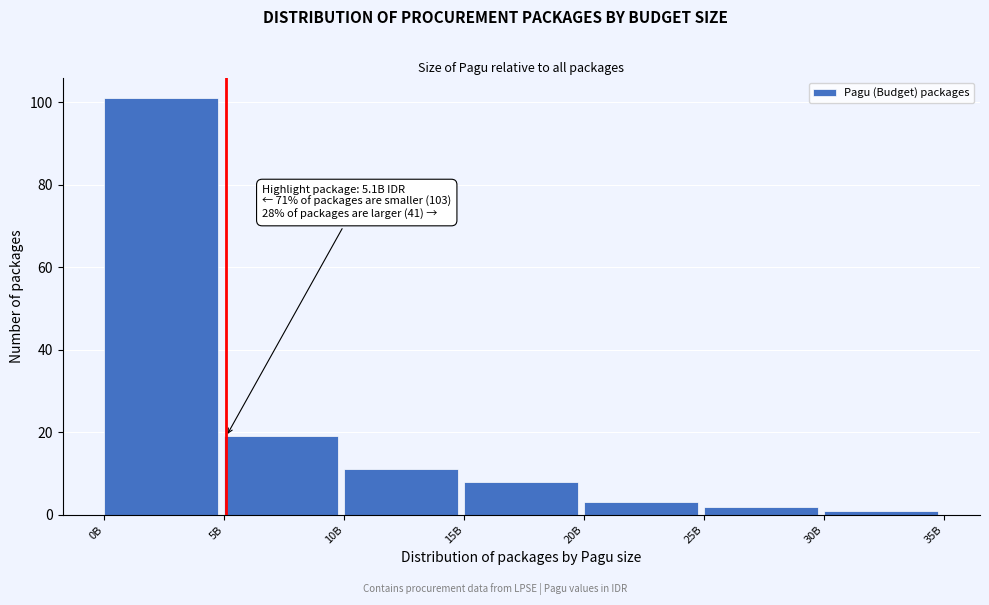

Reading right to left, transcribe all the data shown in this chart.

30B=1	25B=2	20B=3	15B=8	10B=11	5B=19	0B=101